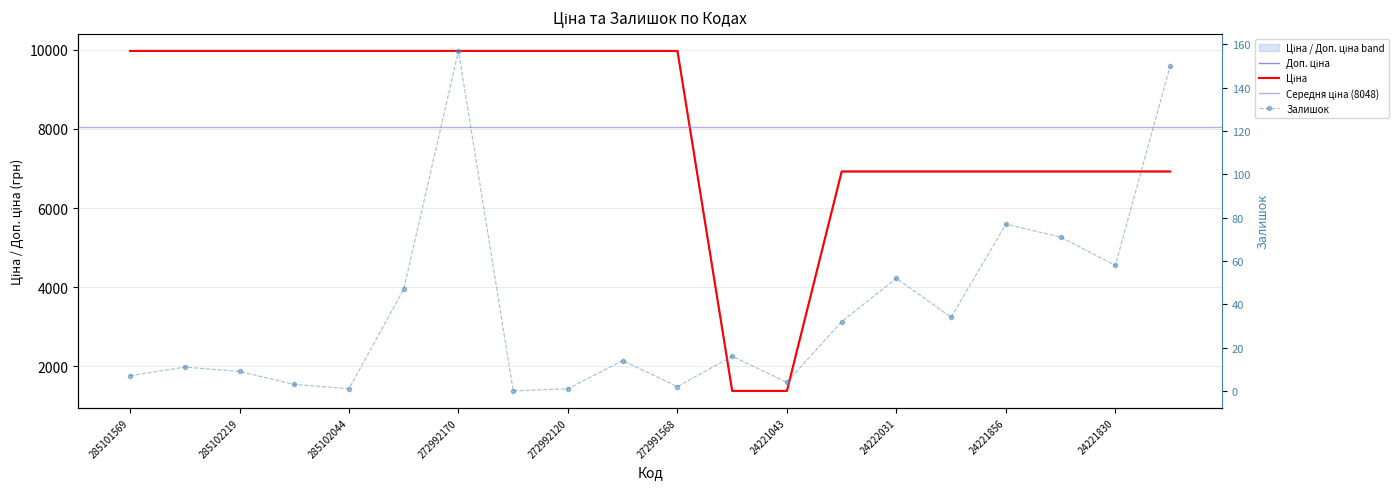

True or false: Ціна and Залишок cross at least once.

False